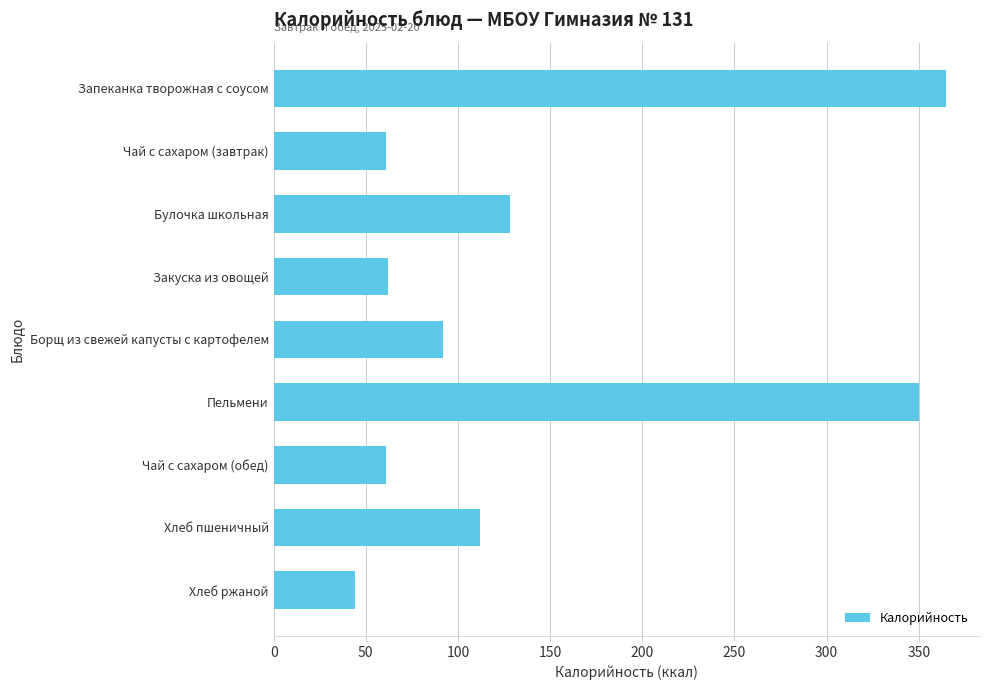

Which has a higher value, Борщ из свежей капусты с картофелем or Хлеб ржаной?

Борщ из свежей капусты с картофелем